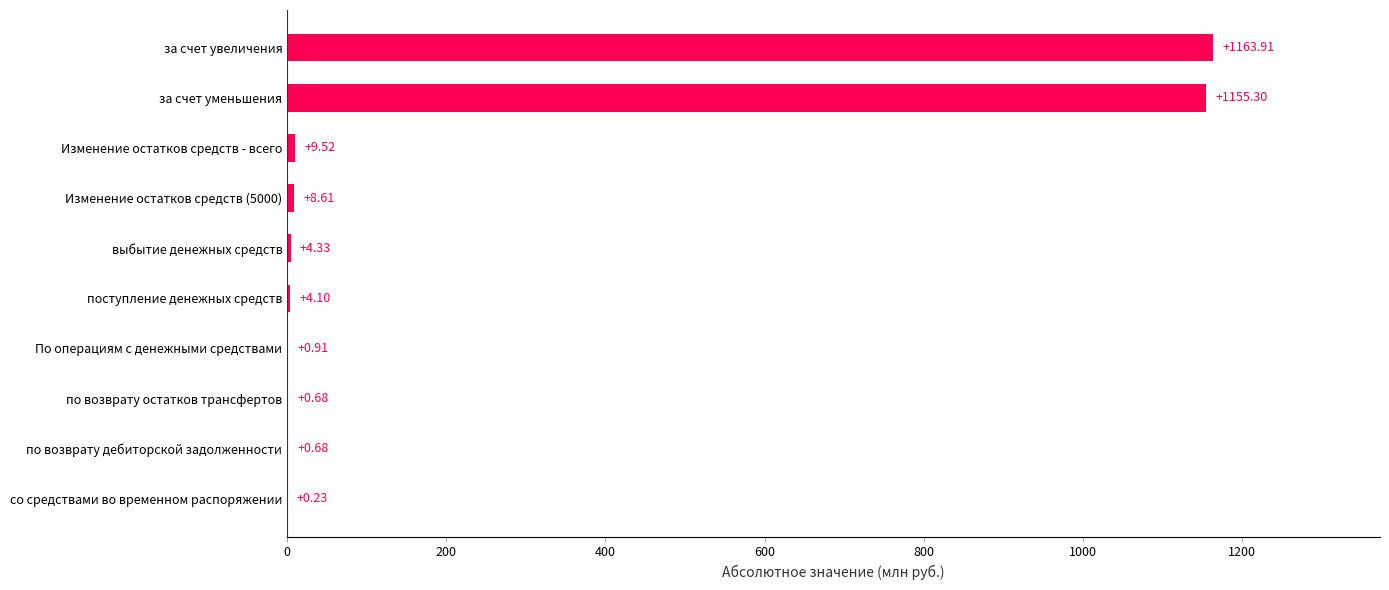

Which category has the highest value across all series?

за счет увеличения